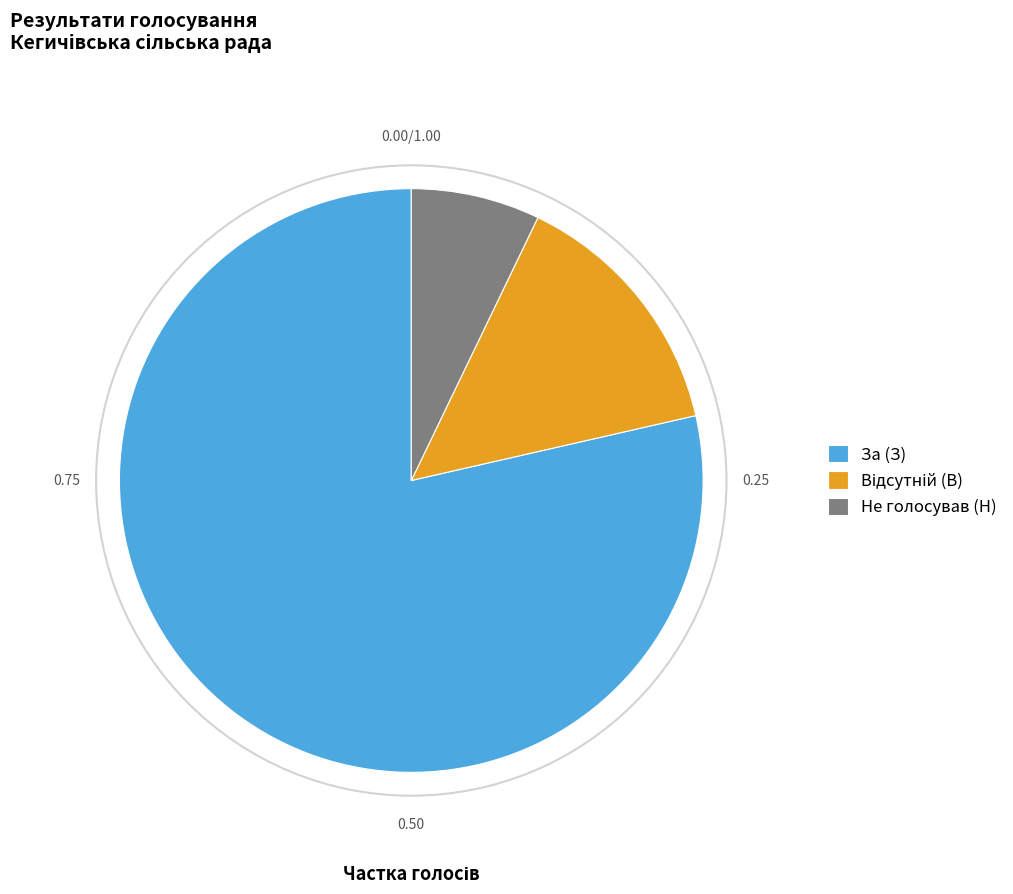

Which slice represents more than half of the pie?

За (З)